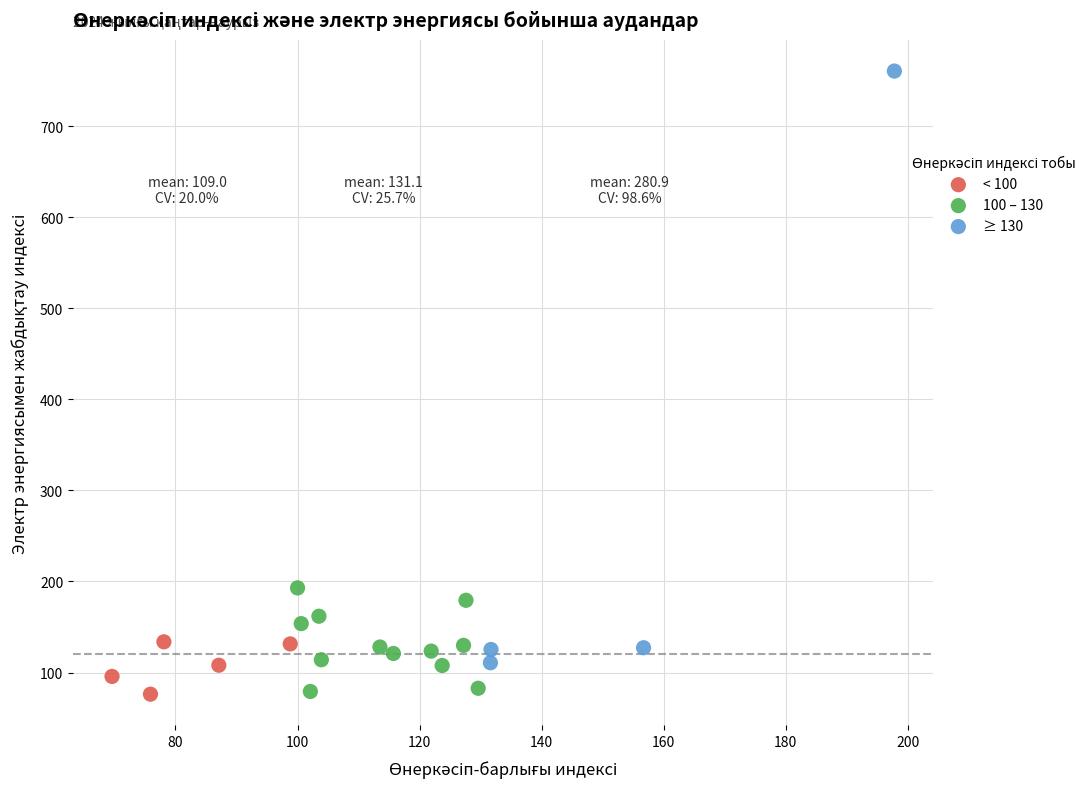

Which series reaches the maximum Y coordinate?

≥ 130